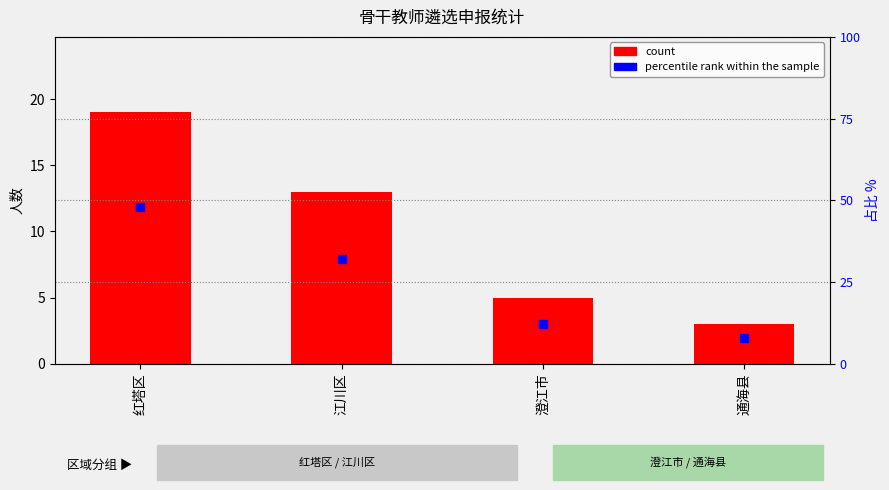

At which label does count first exceed 13?

红塔区